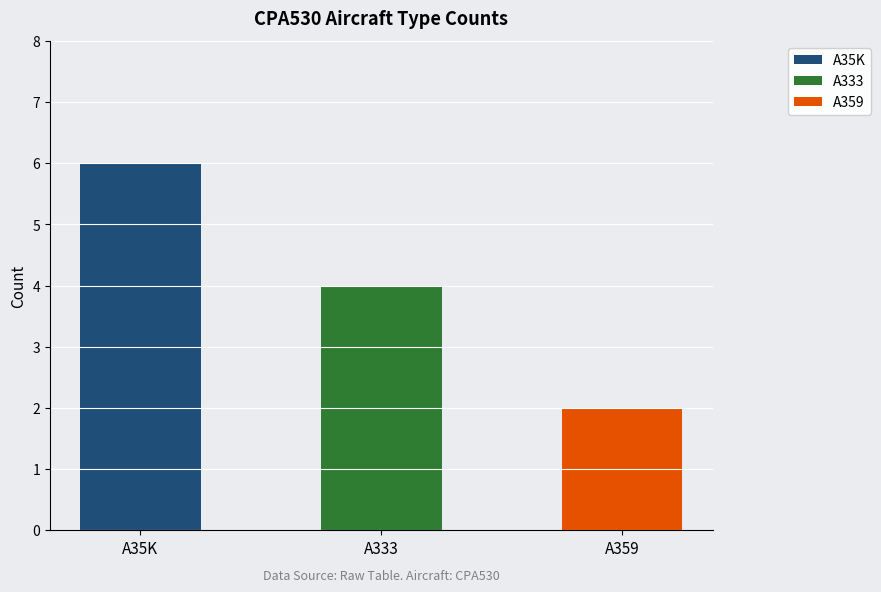

Which has a higher value, A35K or A359?

A35K